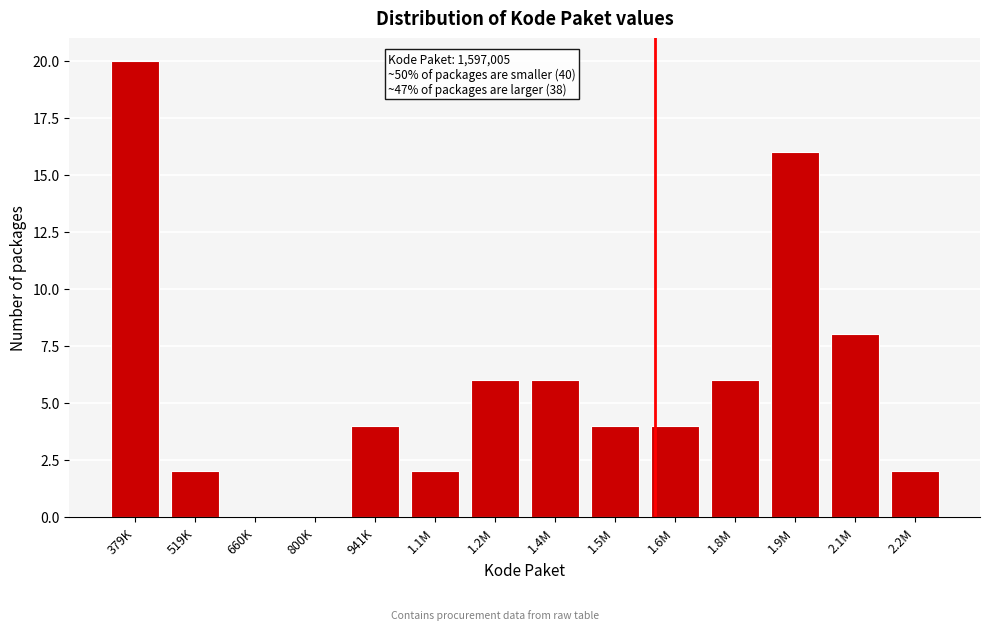

Reading left to right, what are all the values shown in this chart?

379K=20	519K=2	660K=0	800K=0	941K=4	1.1M=2	1.2M=6	1.4M=6	1.5M=4	1.6M=4	1.8M=6	1.9M=16	2.1M=8	2.2M=2